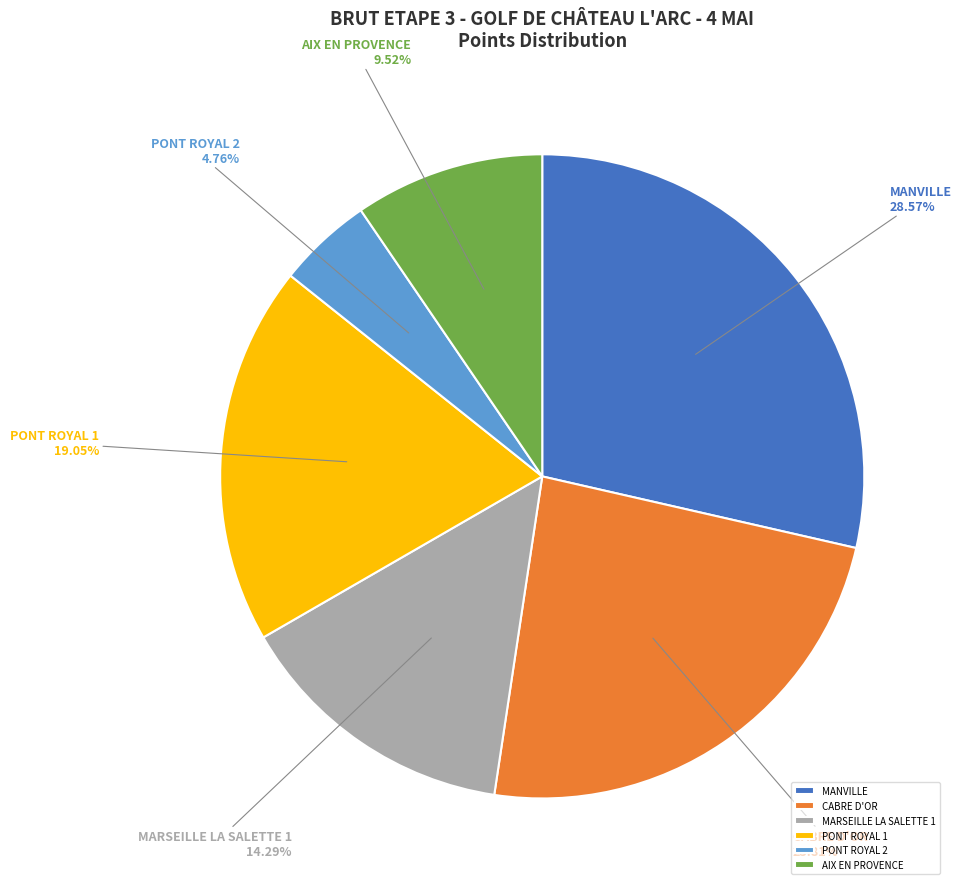

True or false: CABRE D'OR accounts for 24% of the total.

True